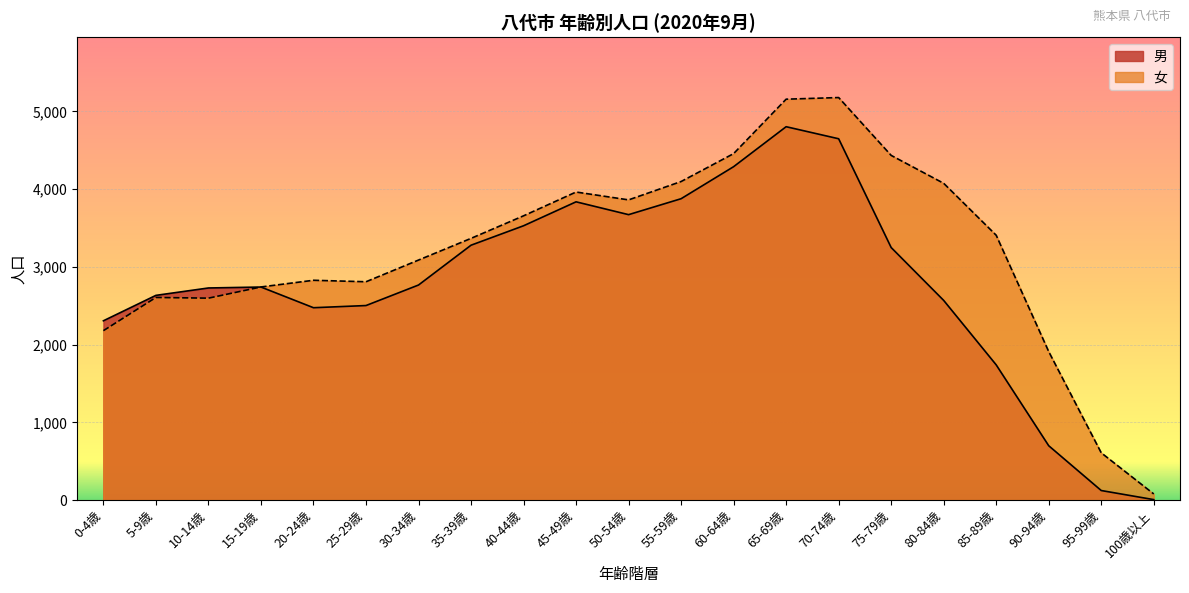

Between 40-44歳 and 75-79歳, which series saw the biggest shift?

女